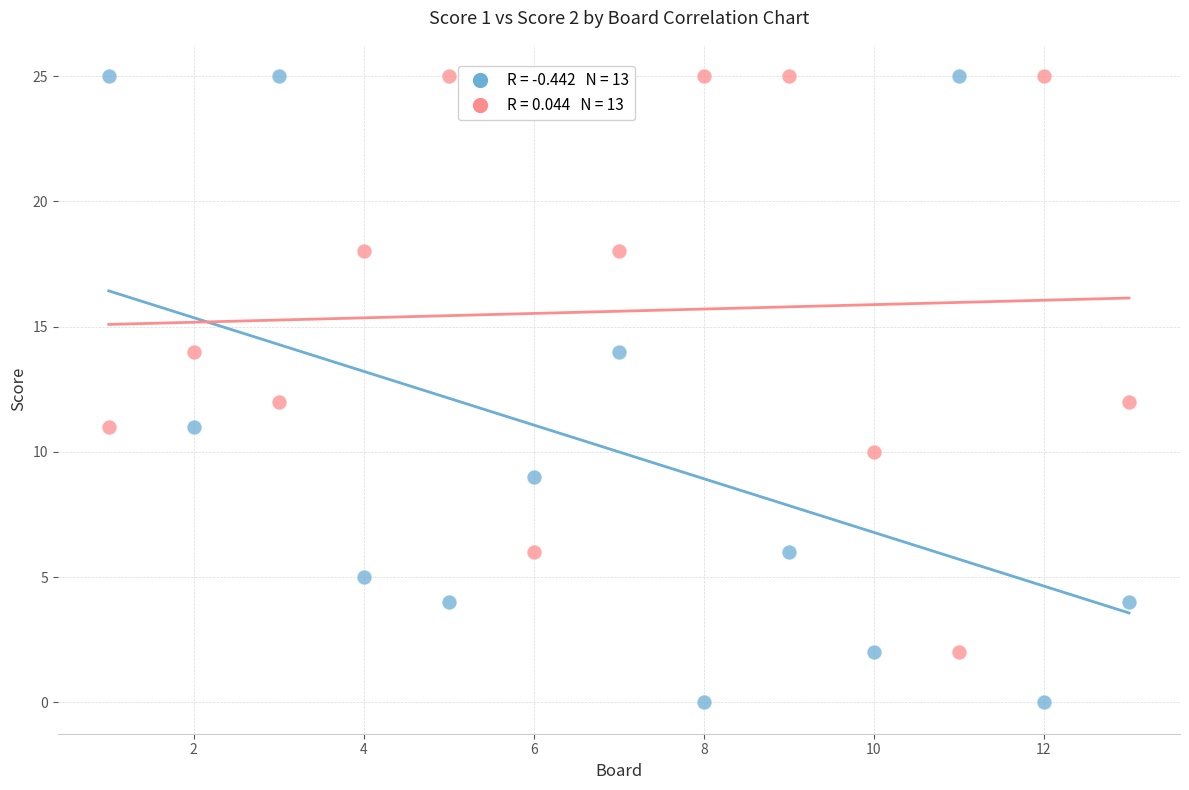

Across all data points, what is the range of Y values (max minus min)?

25